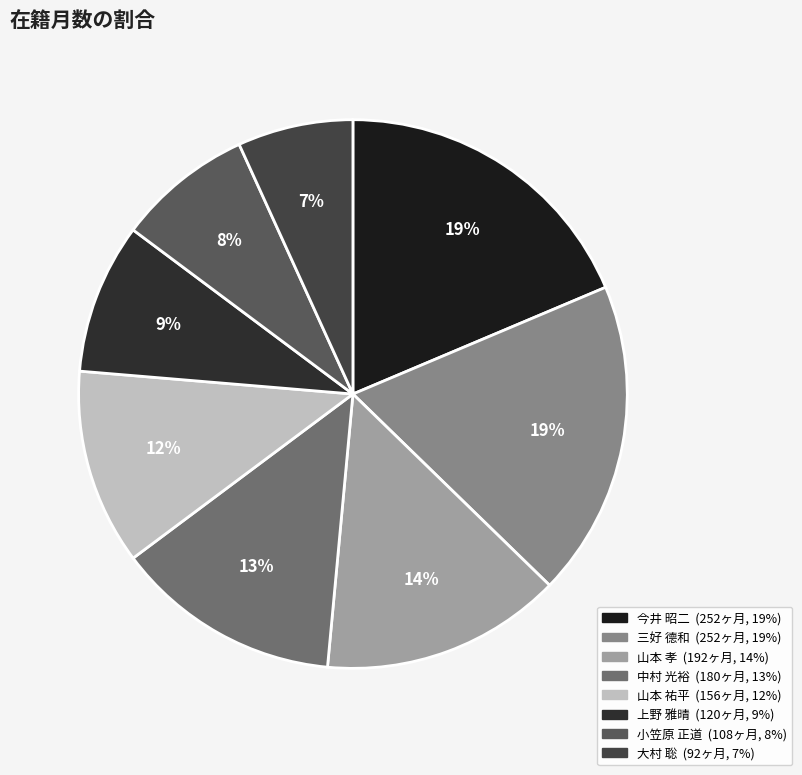

How many slices are in this pie chart?

8